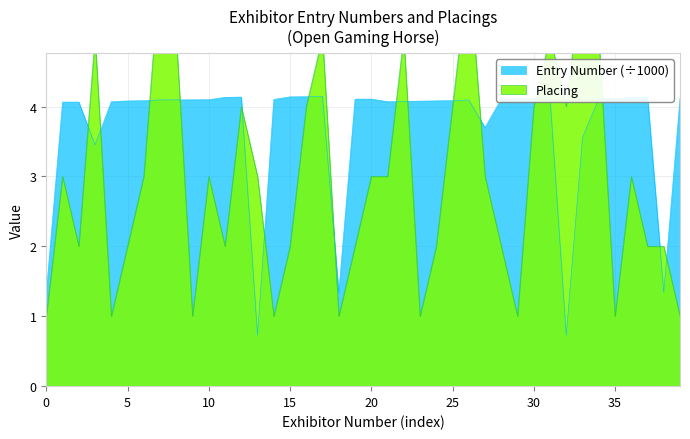

Where is Entry Number nearest to the value 2?

38